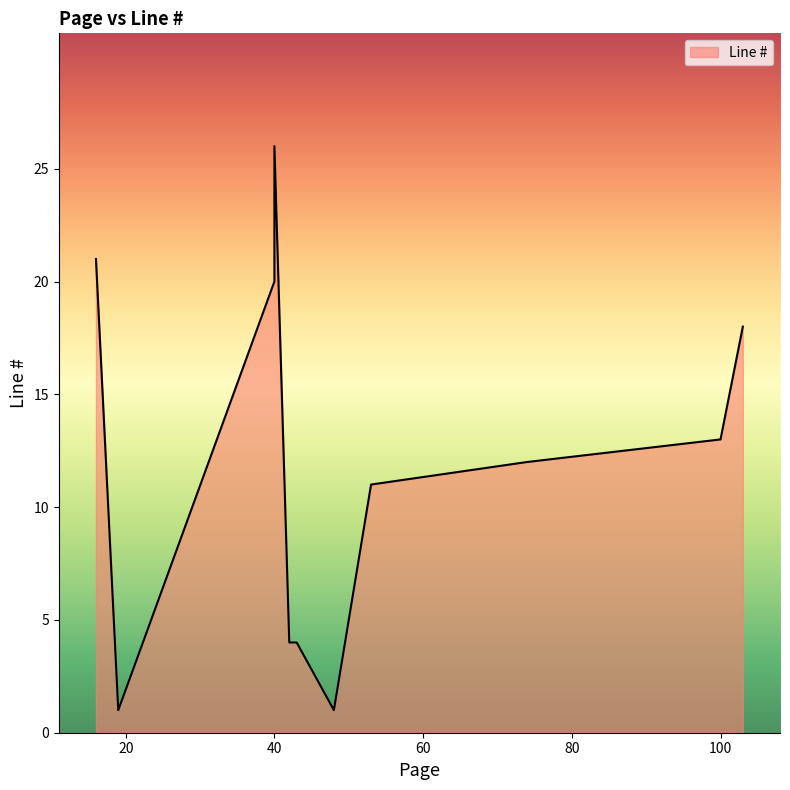

Between 40 and 42, which is larger?

40